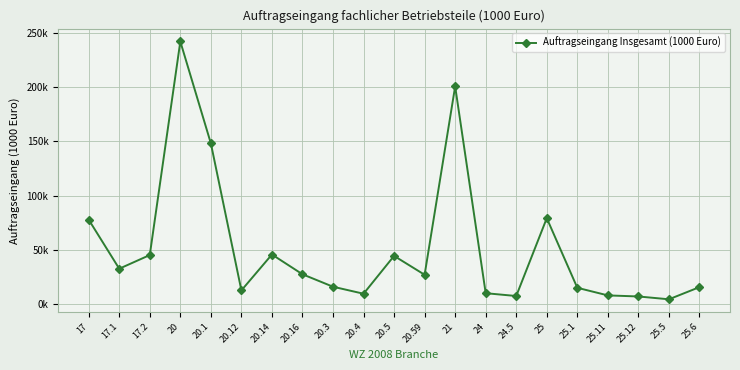

Does the chart have visible grid lines?

Yes